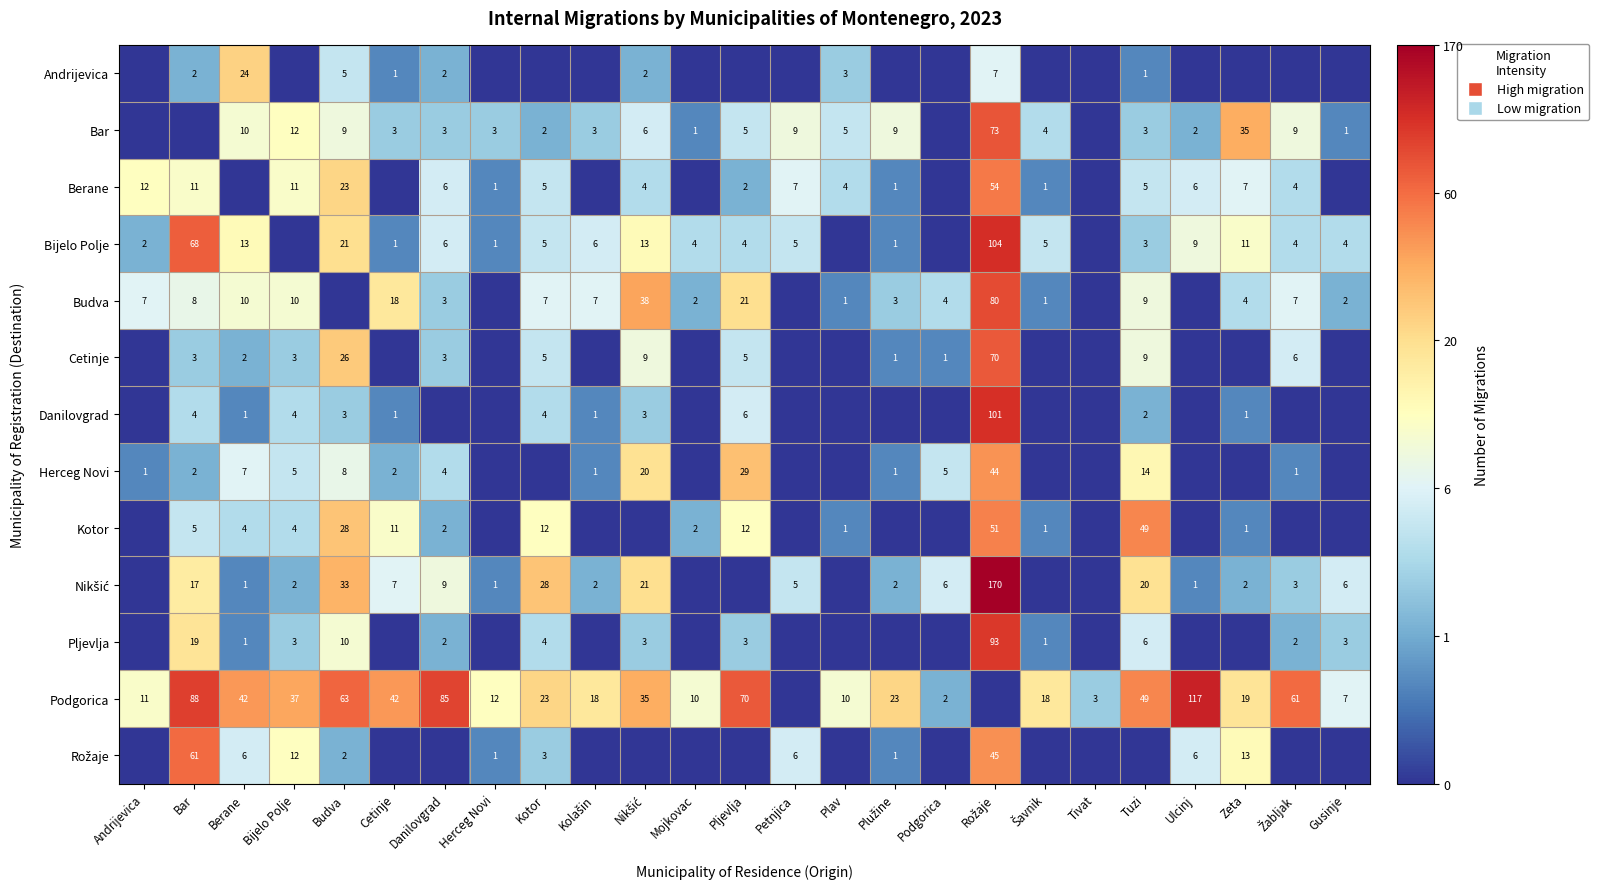

At which category does the chart reach its minimum across all series?

Andrijevica